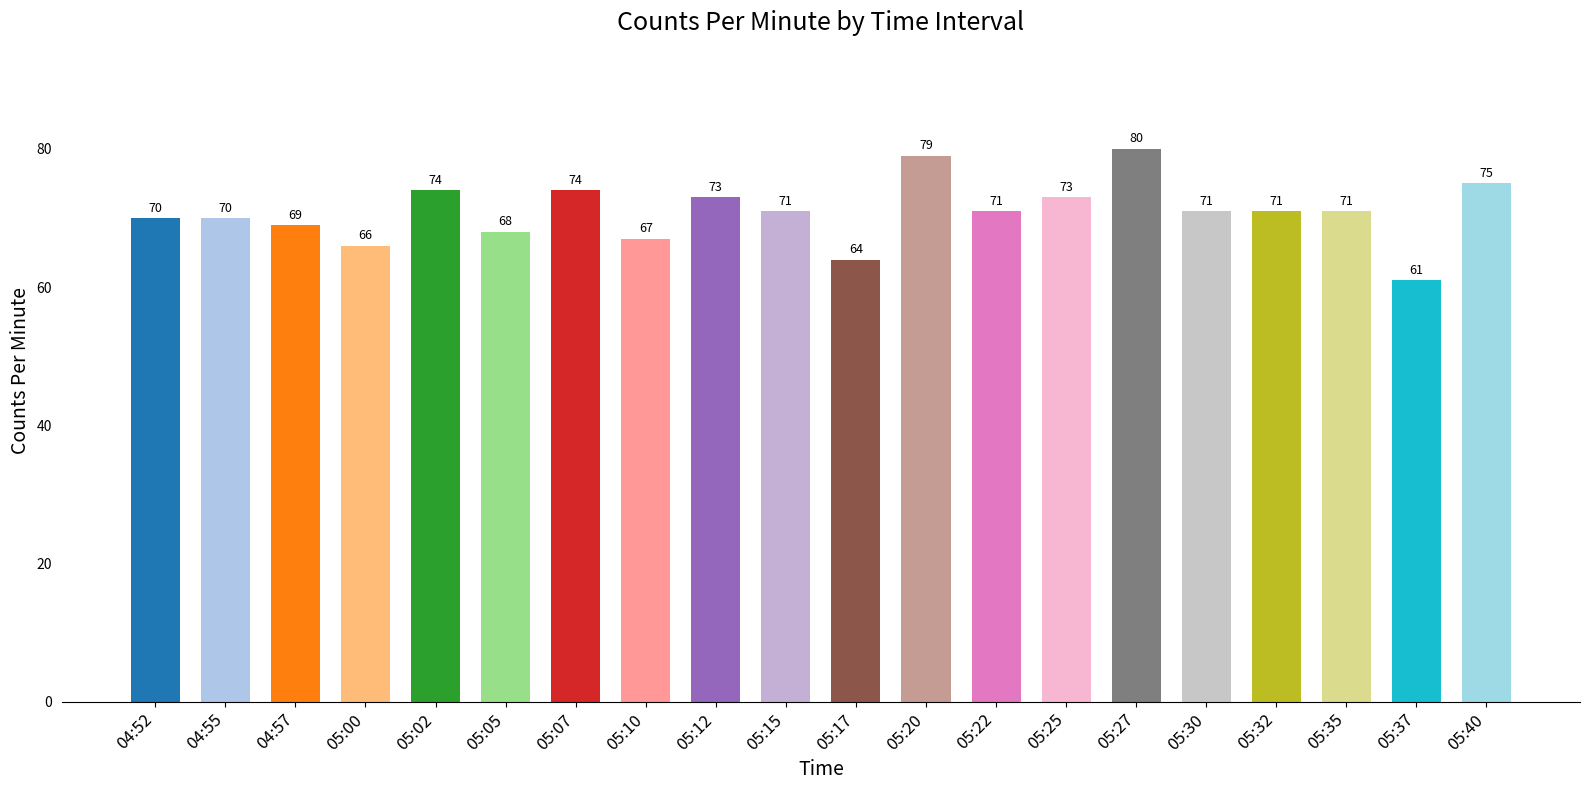

Between 05:35 and 05:20, which is larger?

05:20